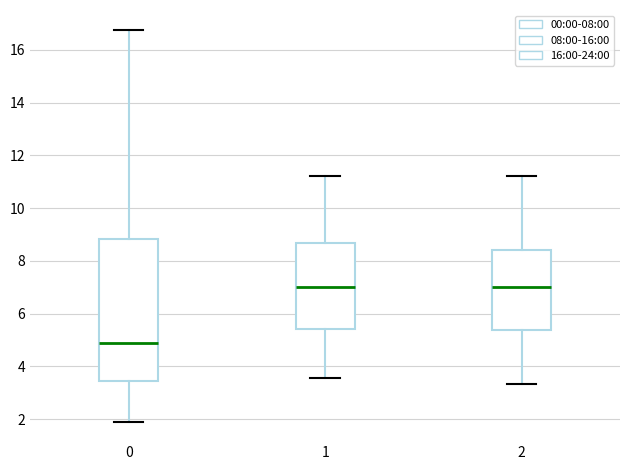

Comparing the boxes themselves (not the whiskers), which one is the tallest?

0